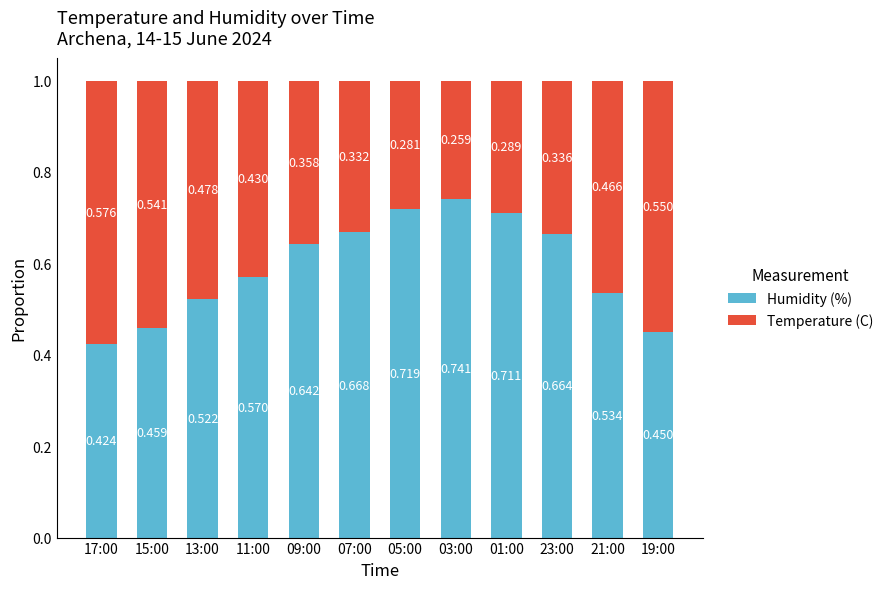

Are the bars horizontal?

No